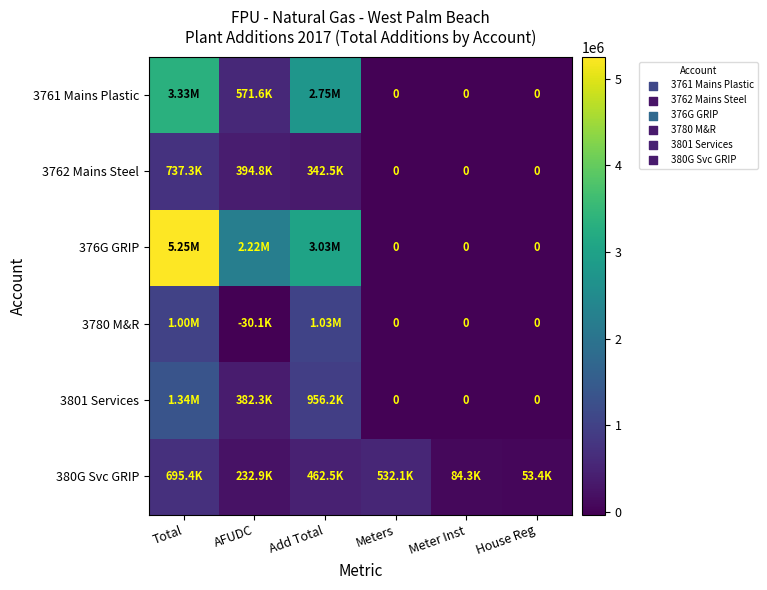

Count the number of data series in this chart.

6